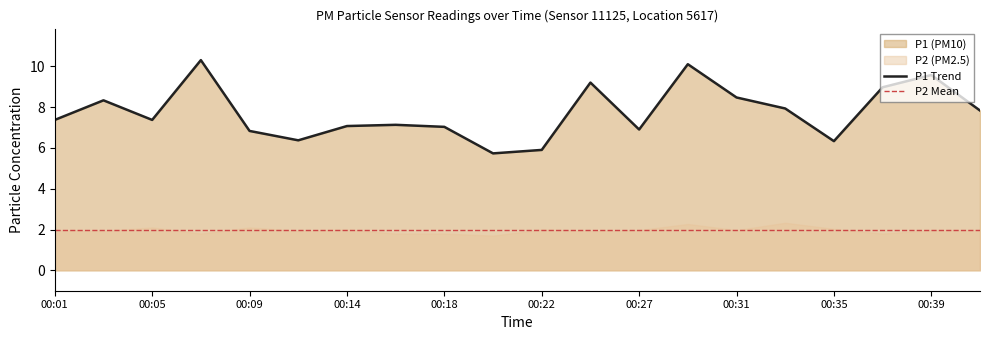

What is the difference between the maximum and minimum values?

4.6